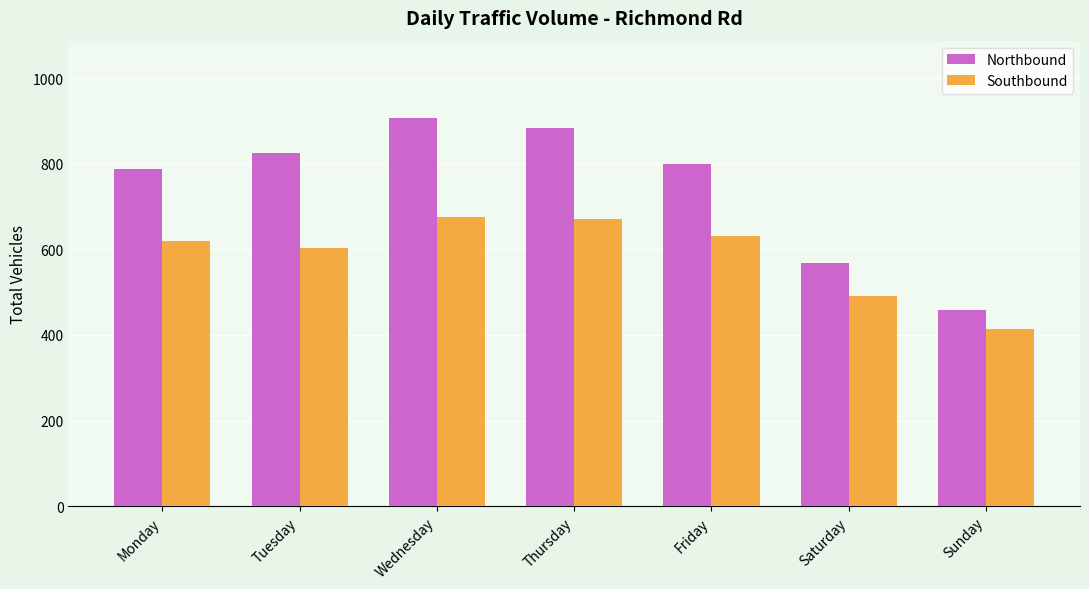

What is the value of the Southbound bar at the 4th from the left?

671